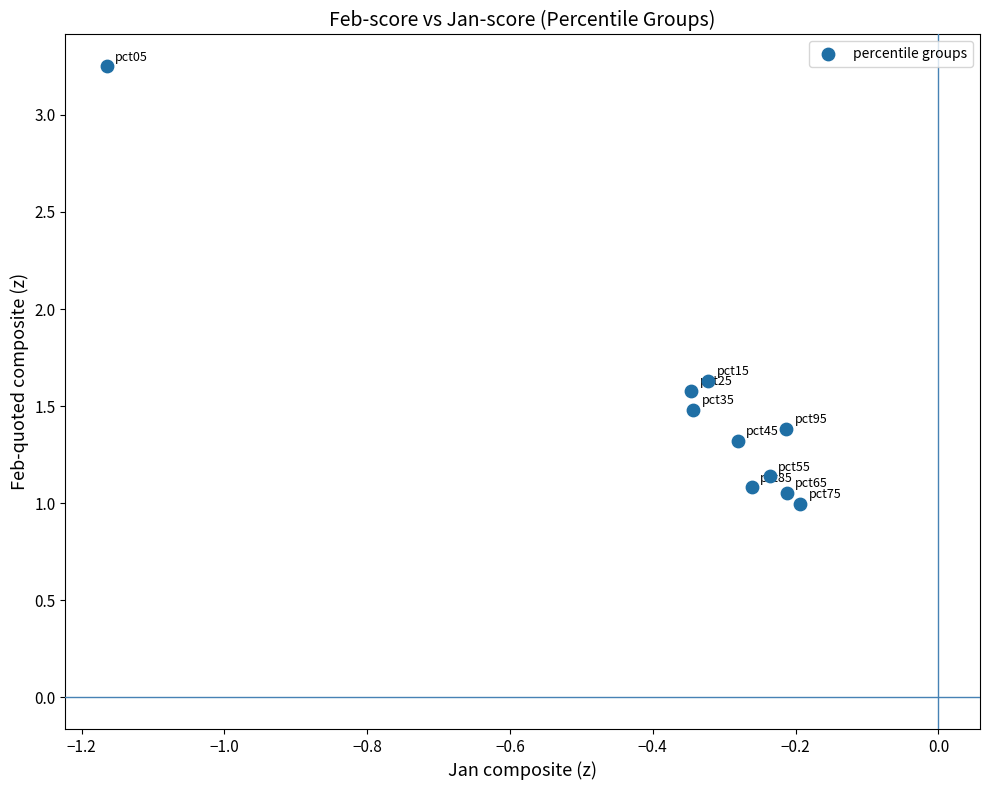

What is the range of Y values (max minus min)?

2.3